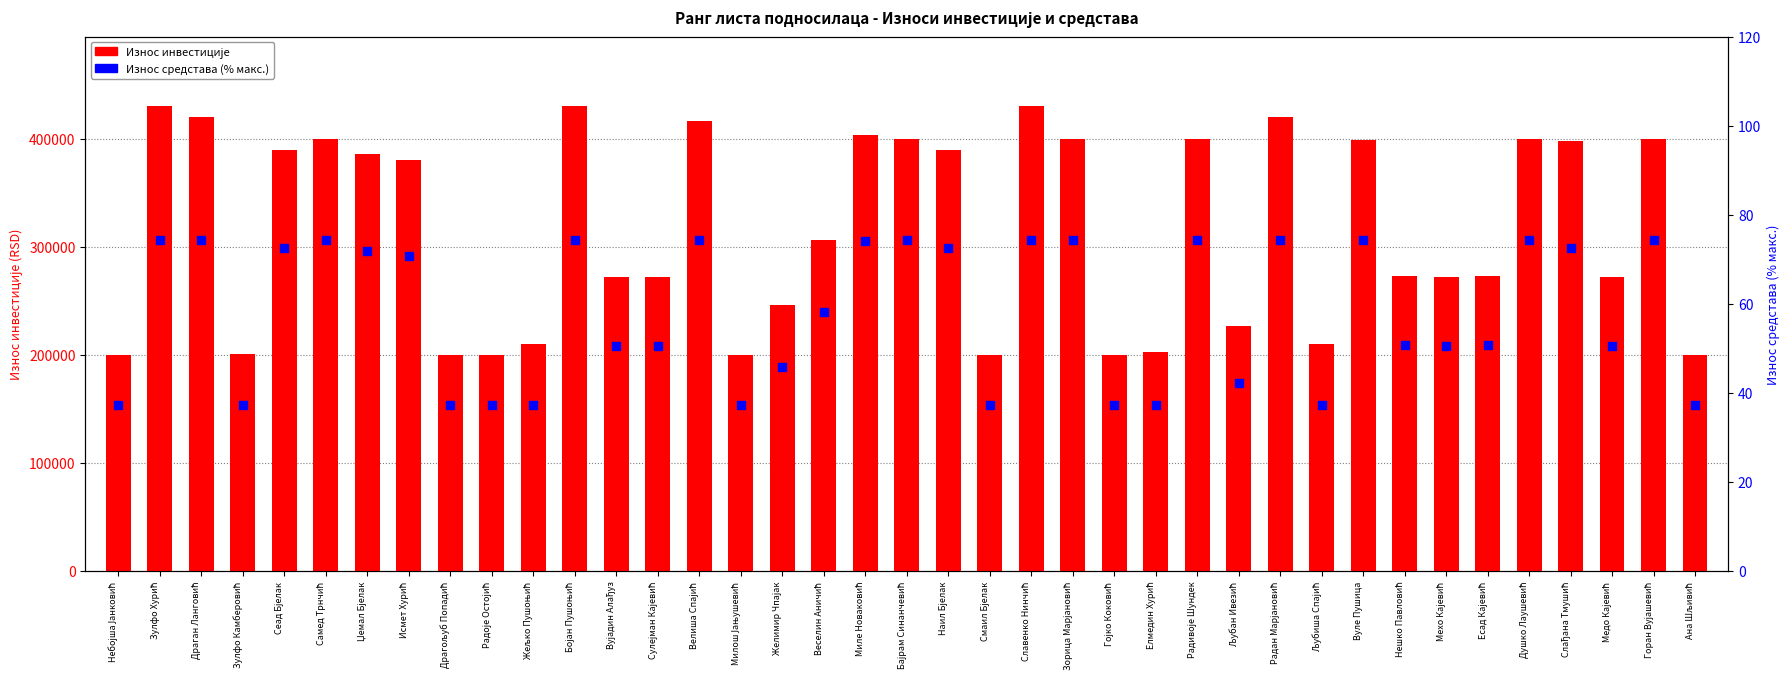

Which series has the largest total across all categories?

Износ инвестиције